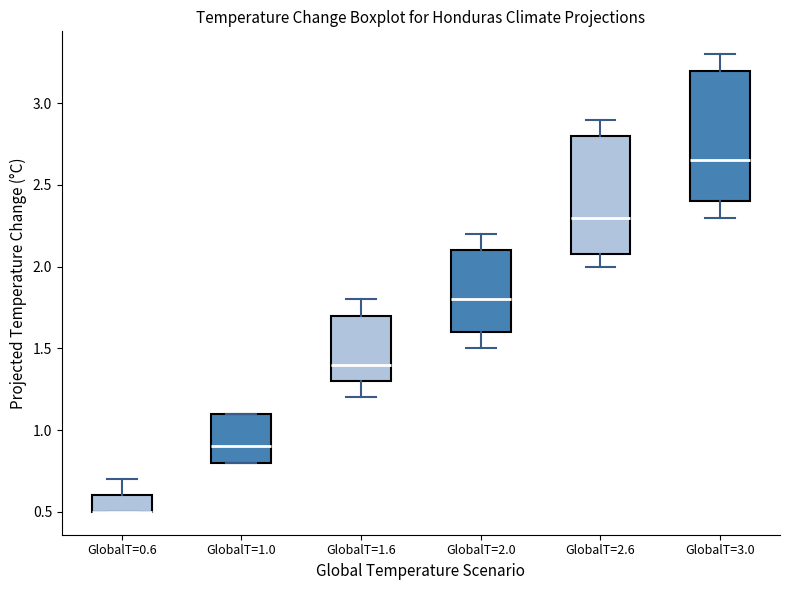

Reading left to right, read every box against the y-axis: the position of its median line, the range the box covers, and the ends of its whiskers. The values are not printed on the chart, so give them approximately, as read against the axis.

GlobalT=0.6: median 0.50 (drawn on the box's lower edge), box 0.50 to 0.60, whiskers 0.50 to 0.70
GlobalT=1.0: median 0.90, box 0.80 to 1.10, whiskers 0.80 to 1.10
GlobalT=1.6: median 1.40, box 1.30 to 1.70, whiskers 1.20 to 1.80
GlobalT=2.0: median 1.80, box 1.60 to 2.10, whiskers 1.50 to 2.20
GlobalT=2.6: median 2.30, box 2.10 to 2.80, whiskers 2.00 to 2.90
GlobalT=3.0: median 2.65, box 2.40 to 3.20, whiskers 2.30 to 3.30